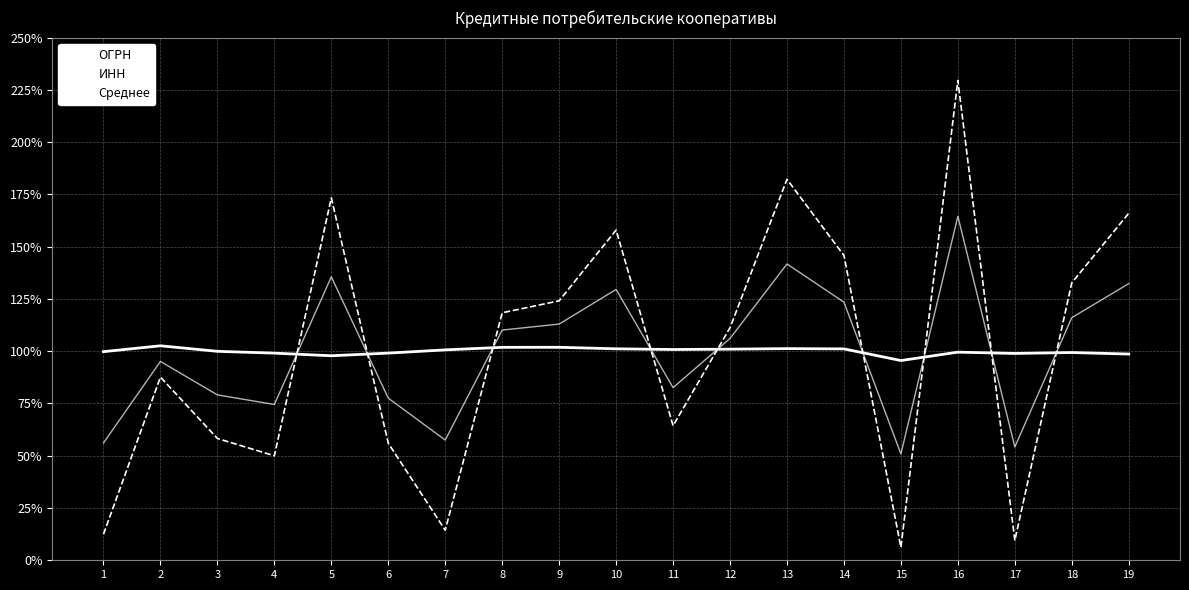

How many lines are shown in the chart?

3